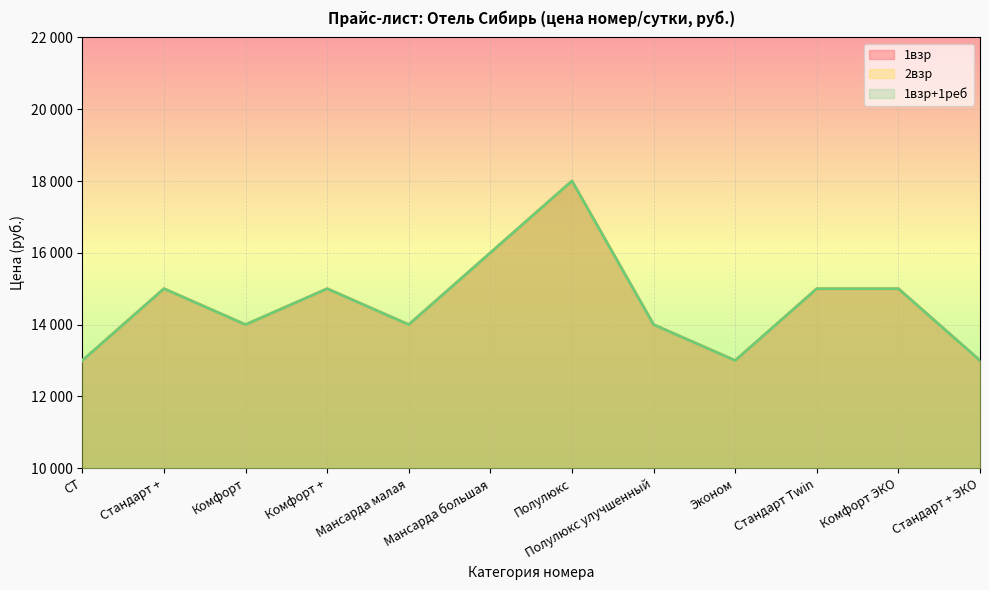

Which has a higher value, Комфорт + or Стандарт + ЭКО?

Комфорт +